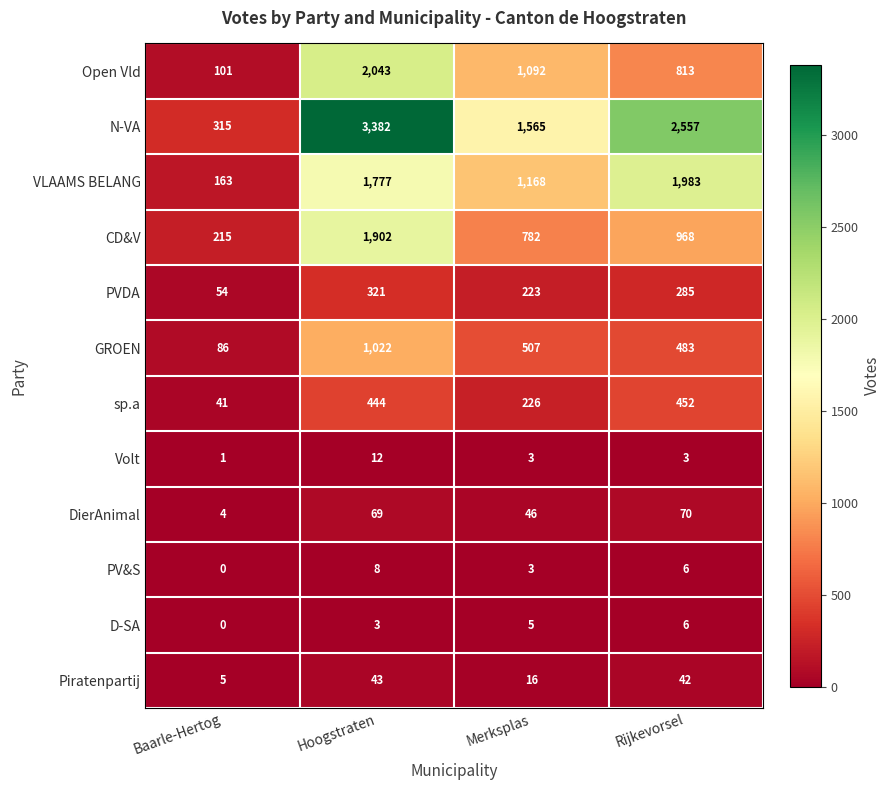

True or false: Open Vld has a value of 1166 at Rijkevorsel.

False